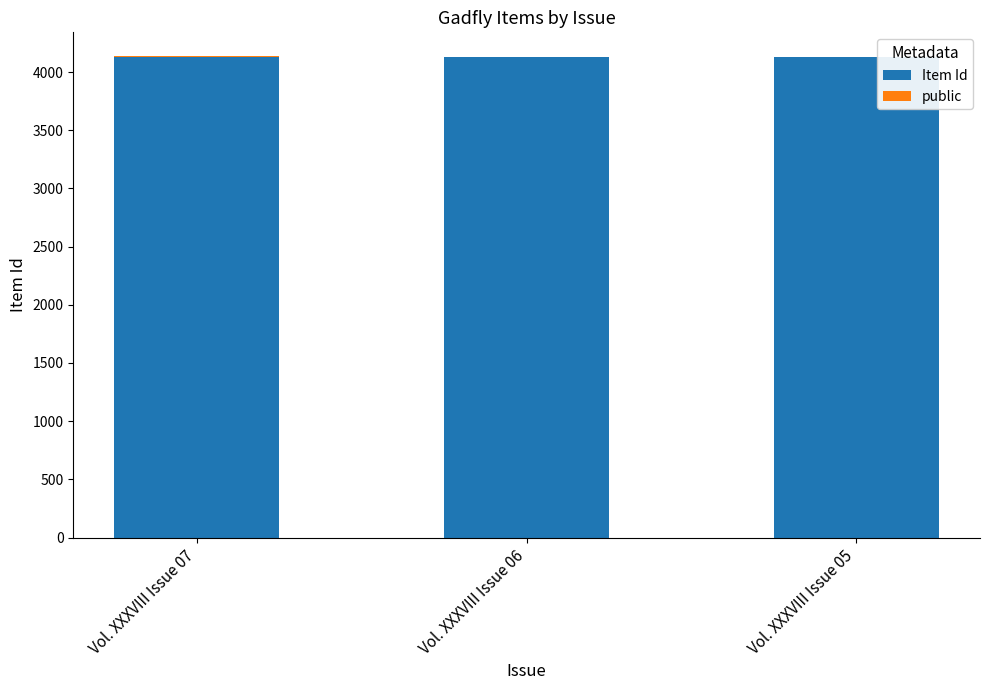

Are the bars horizontal?

No